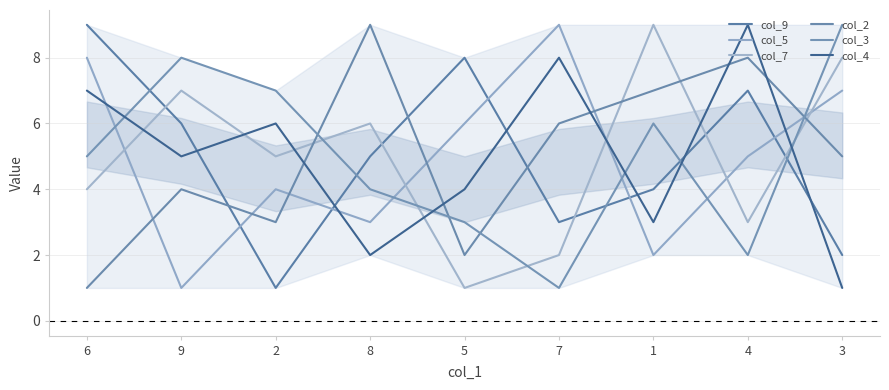

Which series changed the most between 5 and 3?

col_7